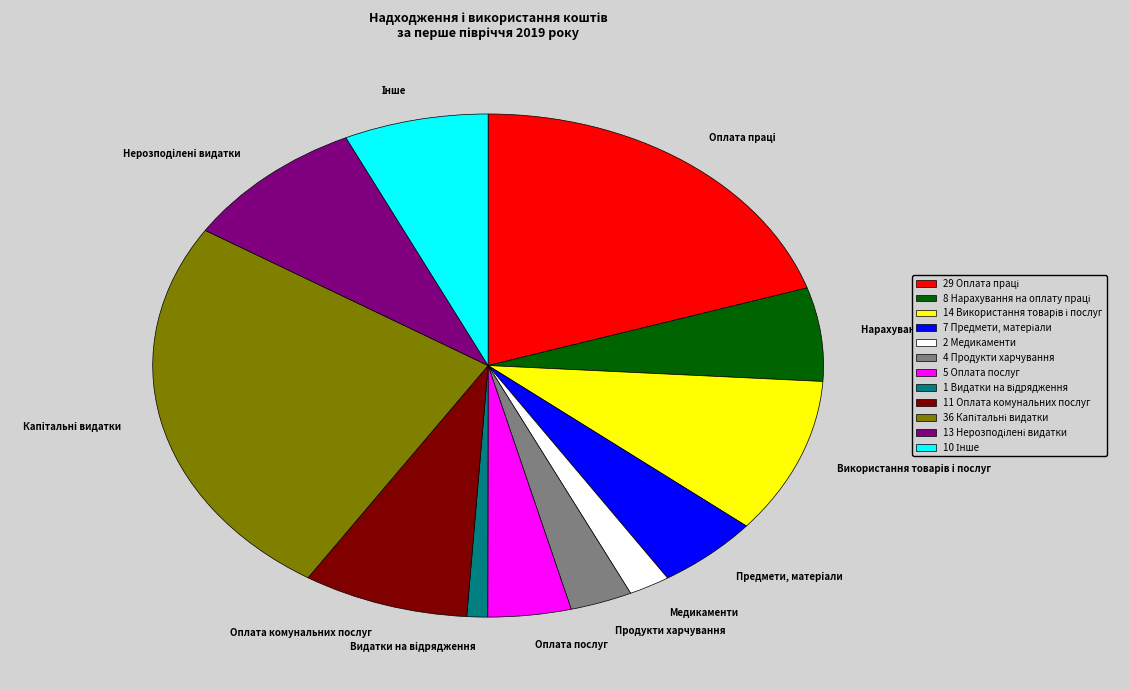

What is the ratio of the value at Продукти харчування to the value at Медикаменти?

1.5